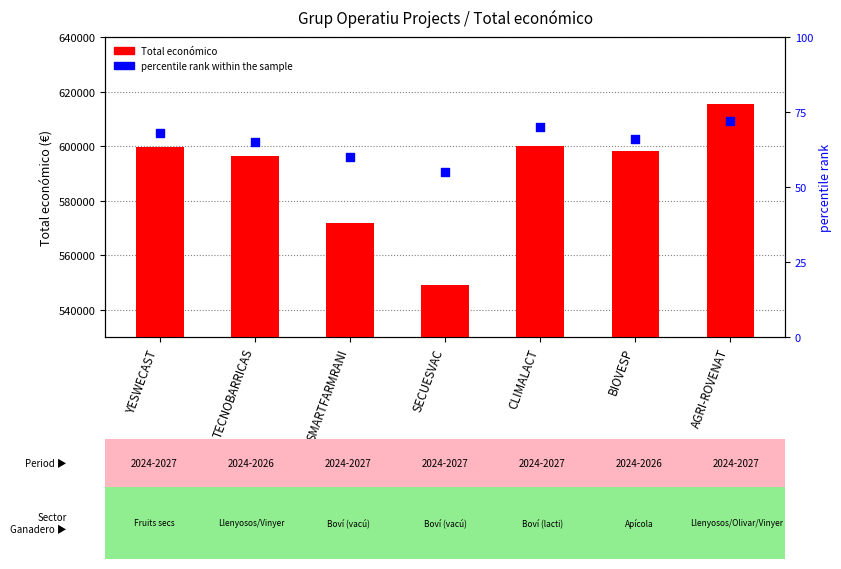

At how many categories does at least one series exceed 166951?

7